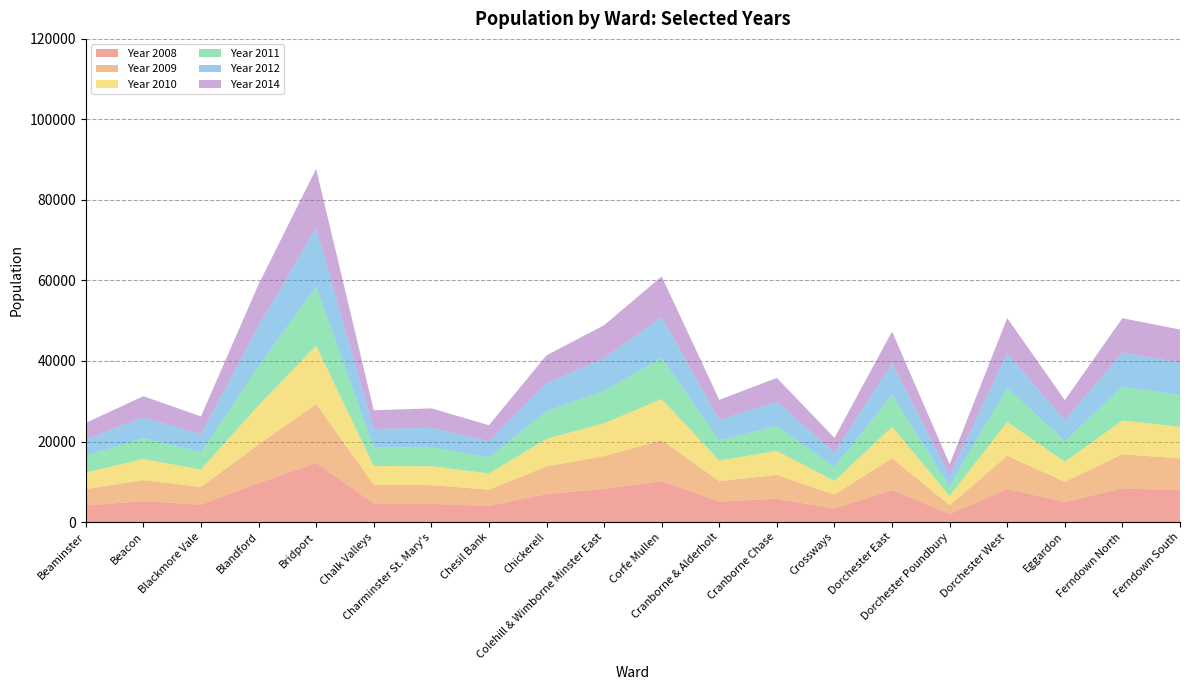

Reading left to right, transcribe all the data shown in this chart.

Year 2008: Beaminster=4097	Beacon=5211	Blackmore Vale=4330	Blandford=9662	Bridport=14702	Chalk Valleys=4630	Charminster St. Mary's=4527	Chesil Bank=4010	Chickerell=6953	Colehill & Wimborne Minster East=8220	Corfe Mullen=10179	Cranborne & Alderholt=5081	Cranborne Chase=5794	Crossways=3349	Dorchester East=7944	Dorchester Poundbury=1982	Dorchester West=8197	Eggardon=4978	Ferndown North=8360	Ferndown South=7888
Year 2009: Beaminster=4094	Beacon=5202	Blackmore Vale=4384	Blandford=9610	Bridport=14584	Chalk Valleys=4659	Charminster St. Mary's=4648	Chesil Bank=4015	Chickerell=6873	Colehill & Wimborne Minster East=8182	Corfe Mullen=10165	Cranborne & Alderholt=5077	Cranborne Chase=5899	Crossways=3428	Dorchester East=7938	Dorchester Poundbury=2176	Dorchester West=8253	Eggardon=5035	Ferndown North=8461	Ferndown South=7917
Year 2010: Beaminster=4111	Beacon=5221	Blackmore Vale=4344	Blandford=9684	Bridport=14560	Chalk Valleys=4637	Charminster St. Mary's=4691	Chesil Bank=4040	Chickerell=6825	Colehill & Wimborne Minster East=8128	Corfe Mullen=10205	Cranborne & Alderholt=5099	Cranborne Chase=5969	Crossways=3424	Dorchester East=7817	Dorchester Poundbury=2314	Dorchester West=8409	Eggardon=4979	Ferndown North=8385	Ferndown South=7871
Year 2011: Beaminster=4123	Beacon=5234	Blackmore Vale=4313	Blandford=9739	Bridport=14616	Chalk Valleys=4568	Charminster St. Mary's=4746	Chesil Bank=4010	Chickerell=6878	Colehill & Wimborne Minster East=8063	Corfe Mullen=10218	Cranborne & Alderholt=5060	Cranborne Chase=6190	Crossways=3481	Dorchester East=7859	Dorchester Poundbury=2456	Dorchester West=8458	Eggardon=5077	Ferndown North=8396	Ferndown South=7908
Year 2012: Beaminster=4104	Beacon=5171	Blackmore Vale=4418	Blandford=10037	Bridport=14611	Chalk Valleys=4603	Charminster St. Mary's=4774	Chesil Bank=4002	Chickerell=6933	Colehill & Wimborne Minster East=8082	Corfe Mullen=10154	Cranborne & Alderholt=5062	Cranborne Chase=6011	Crossways=3581	Dorchester East=7871	Dorchester Poundbury=2568	Dorchester West=8592	Eggardon=5130	Ferndown North=8488	Ferndown South=8021
Year 2014: Beaminster=4090	Beacon=5217	Blackmore Vale=4451	Blandford=10283	Bridport=14660	Chalk Valleys=4672	Charminster St. Mary's=4853	Chesil Bank=3967	Chickerell=6951	Colehill & Wimborne Minster East=8200	Corfe Mullen=10072	Cranborne & Alderholt=4985	Cranborne Chase=5929	Crossways=3645	Dorchester East=7893	Dorchester Poundbury=2870	Dorchester West=8758	Eggardon=5081	Ferndown North=8539	Ferndown South=8202